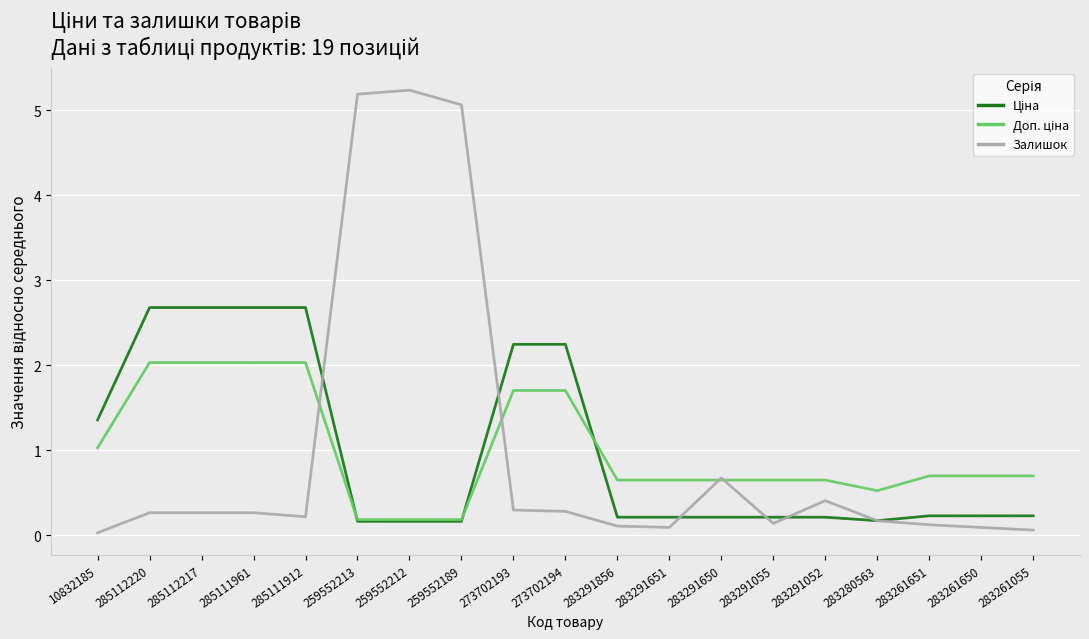

What is the sum of the Ціна values at 285112217 and 283261055?

2.9